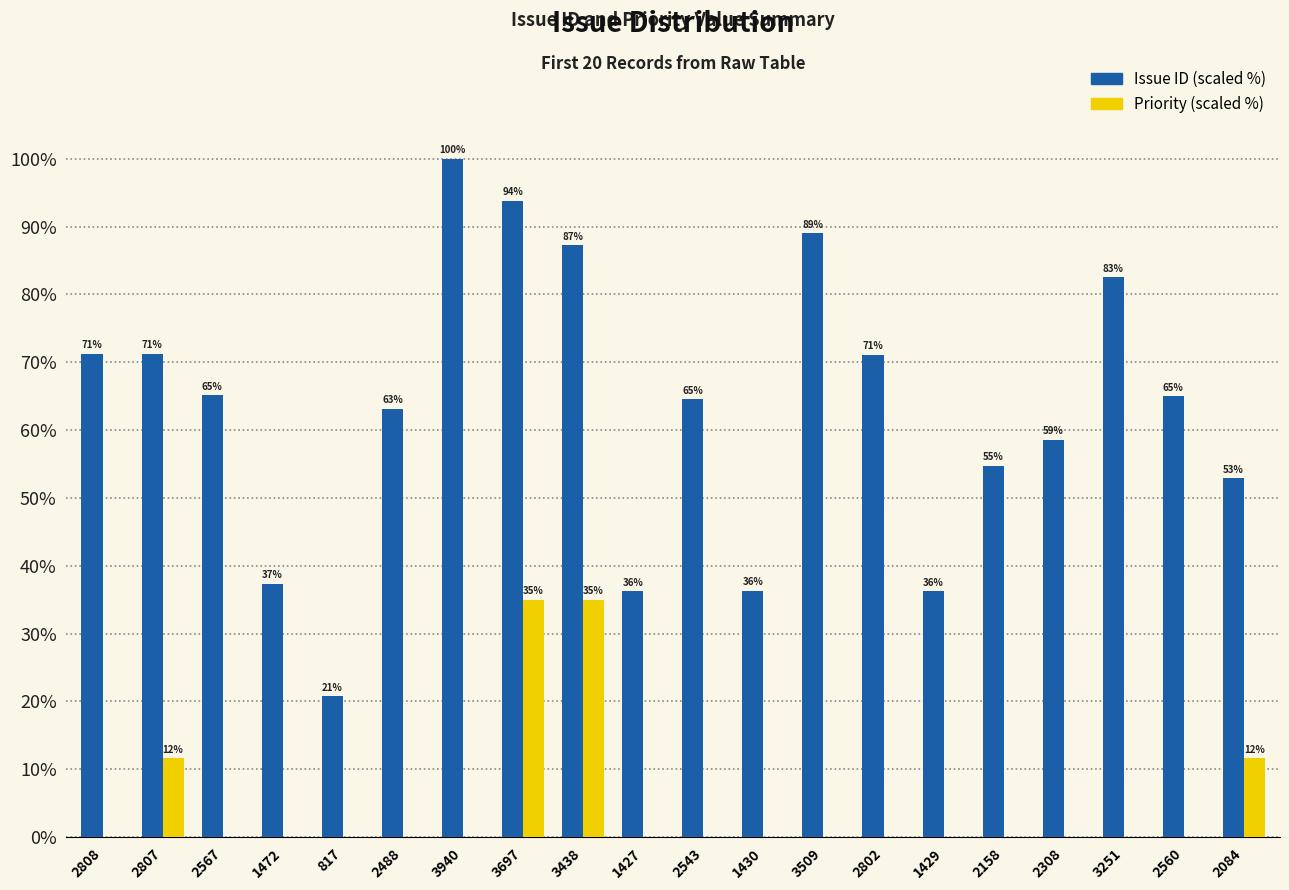

Are the bars grouped side by side (vs. stacked)?

Yes